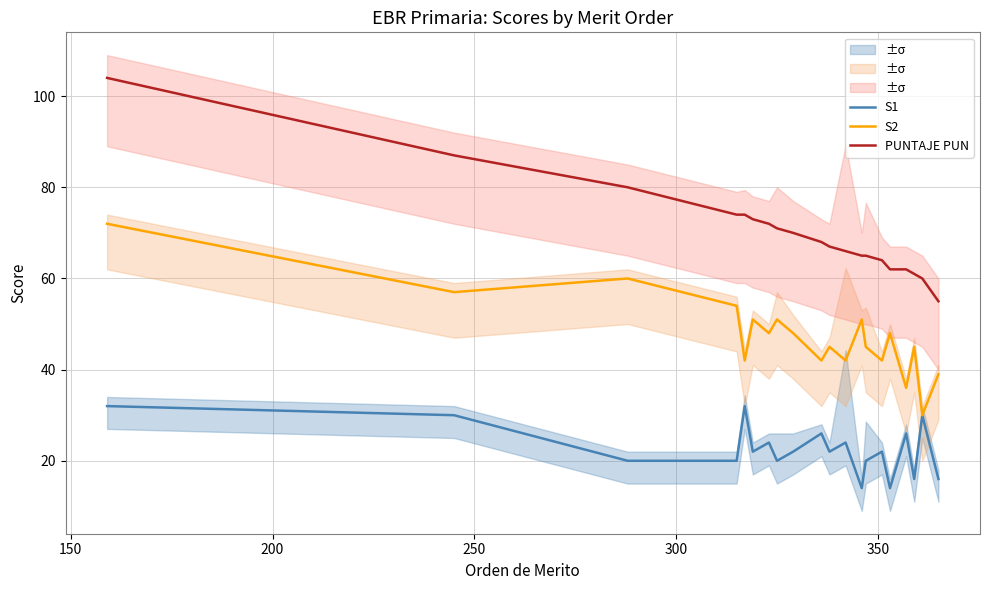

True or false: S1 and PUNTAJE PUN intersect in this chart.

False